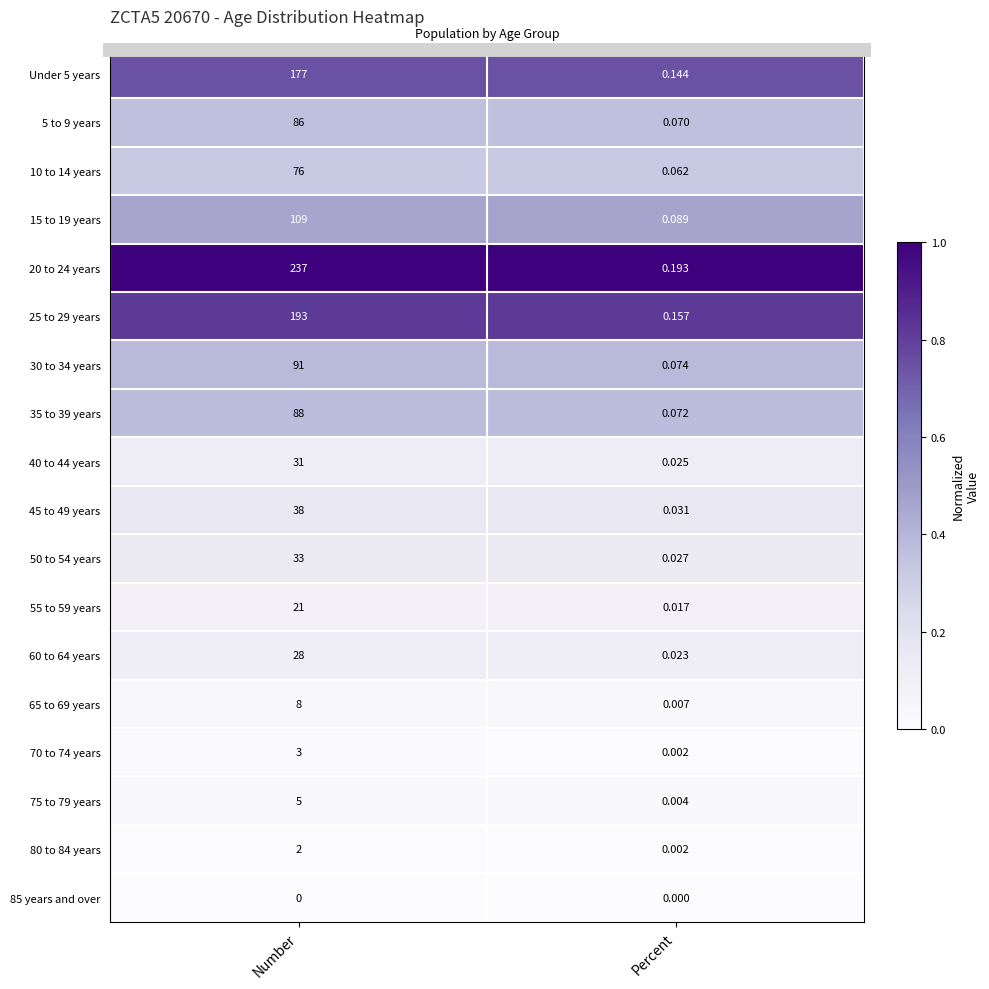

What is the maximum value shown in the chart?

1.0